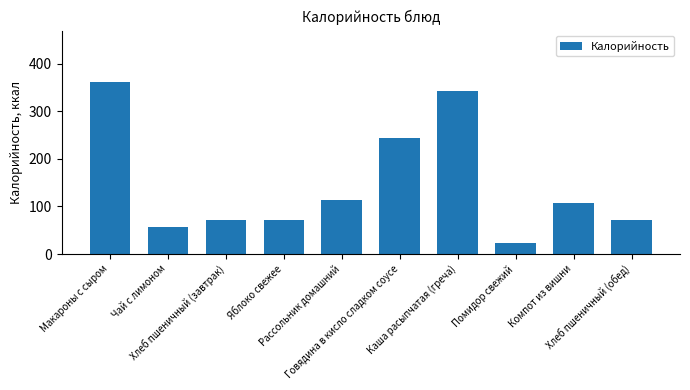

What is the label of the 4th bar from the left?

Яблоко свежее